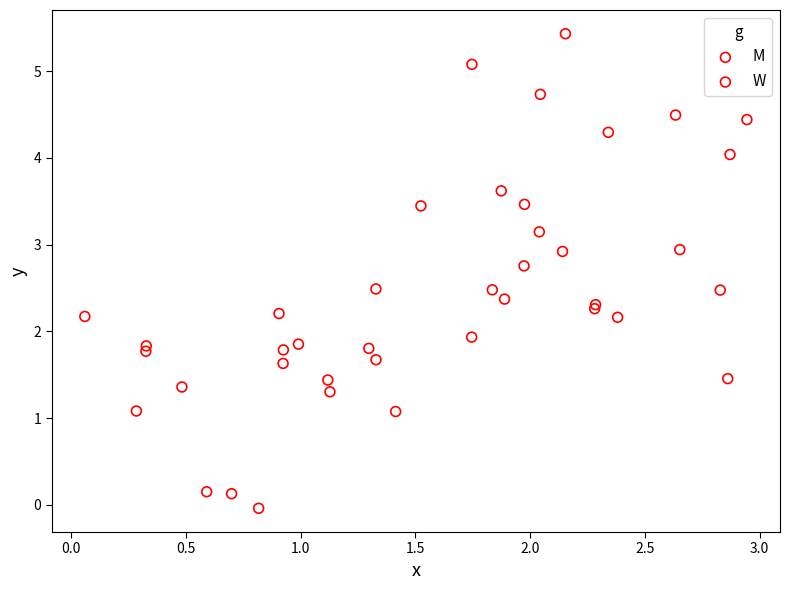

What are all the series names shown in the legend?

M, W